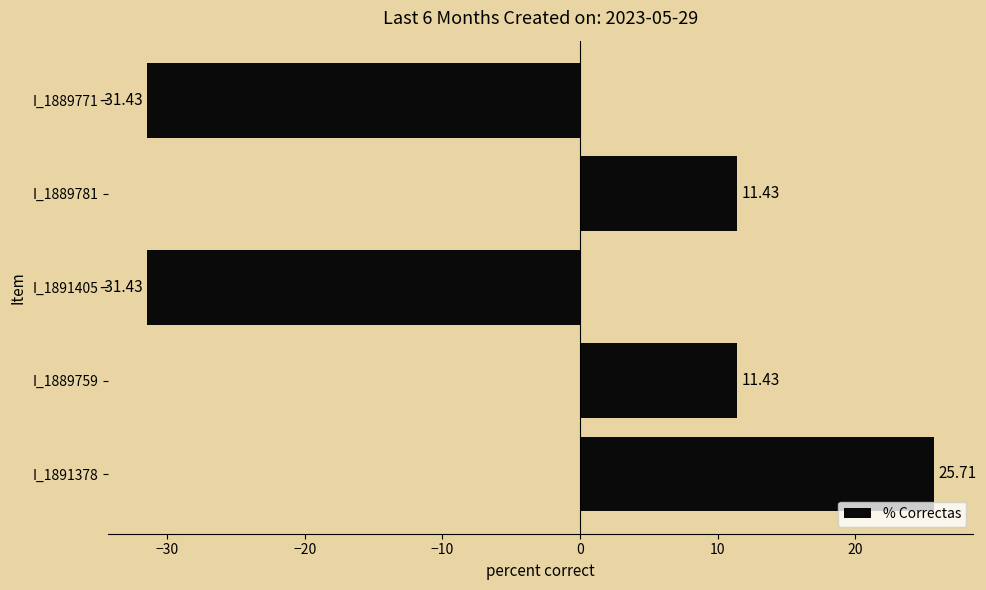

Which has a higher value, I_1891405 or I_1889781?

I_1889781